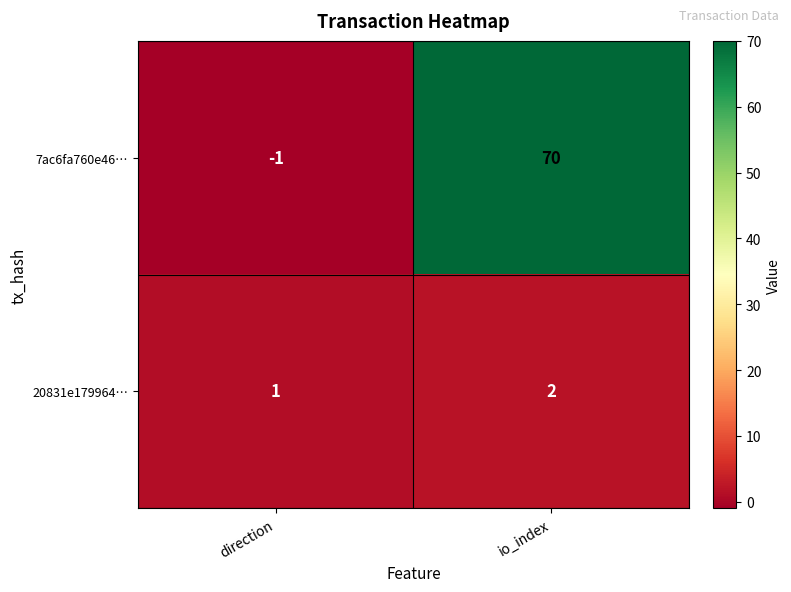

How many values in the 7ac6fa760e46… series are below 70?

1